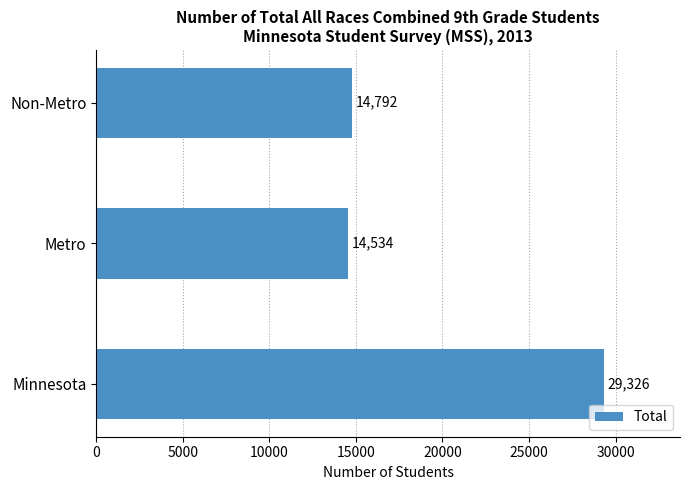

Between Minnesota and Non-Metro, which is larger?

Minnesota